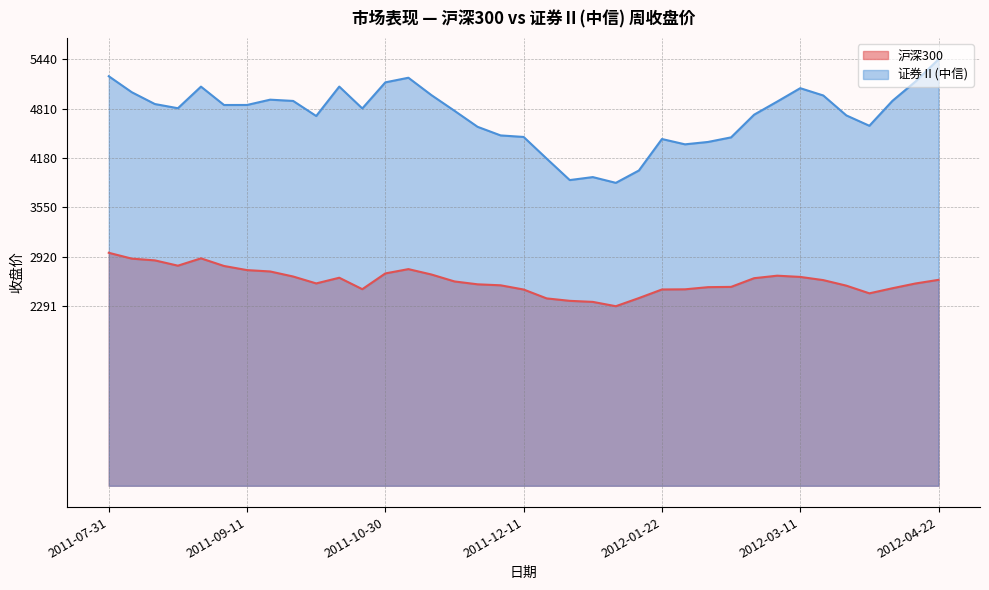

Which has a higher value, 2012-01-01 or 2012-01-15?

2012-01-15